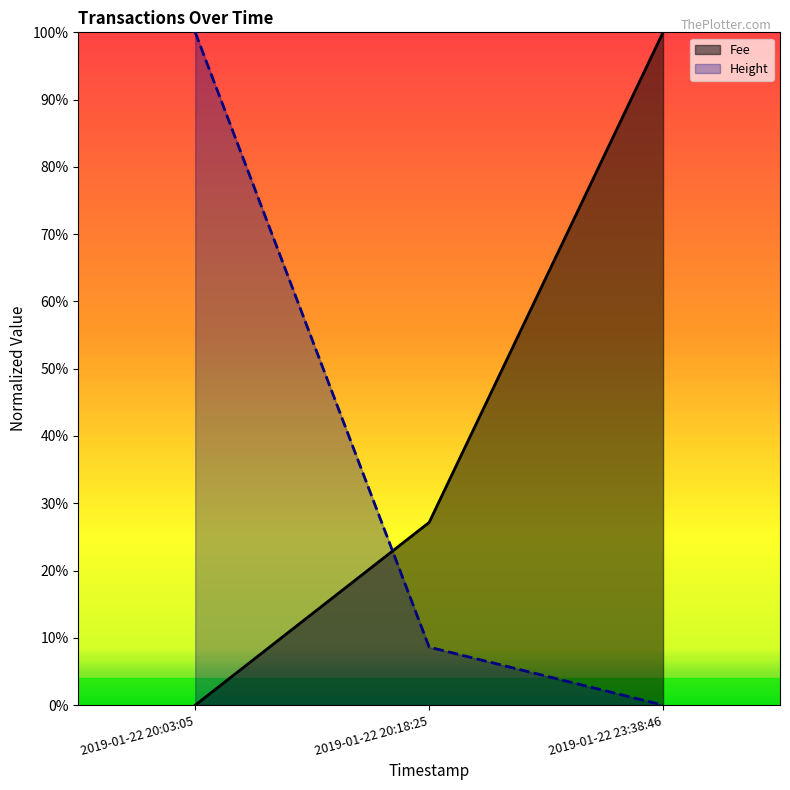

What is the label of the 1st point from the right?

2019-01-22 23:38:46